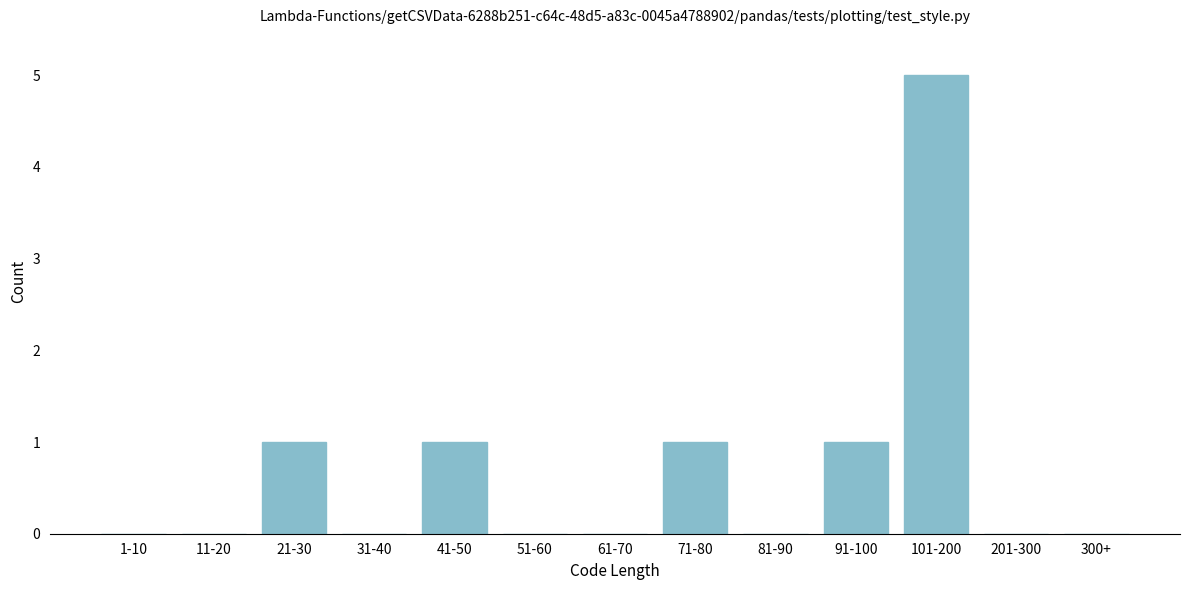

Reading left to right, list all the values displayed in this chart.

1-10=0	11-20=0	21-30=1	31-40=0	41-50=1	51-60=0	61-70=0	71-80=1	81-90=0	91-100=1	101-200=5	201-300=0	300+=0